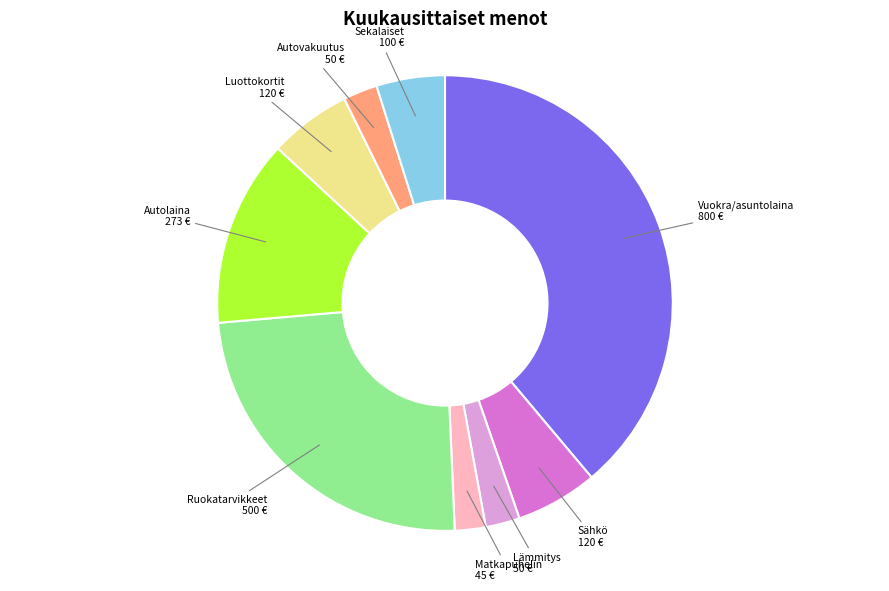

How many slices are in this pie chart?

9